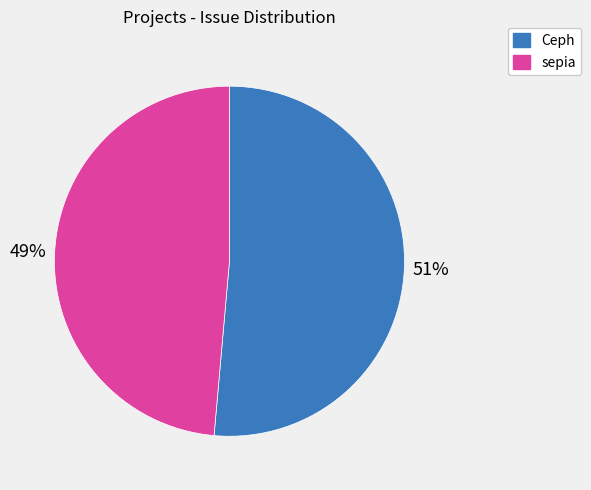

Which has a higher value, Ceph or sepia?

Ceph